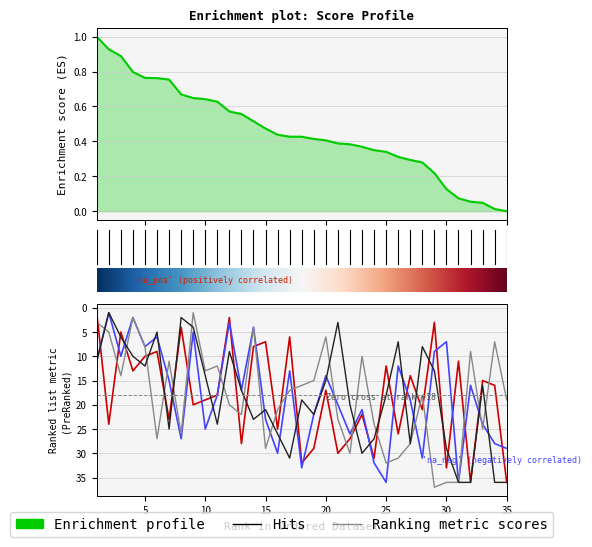

How many lines are shown in the chart?

5